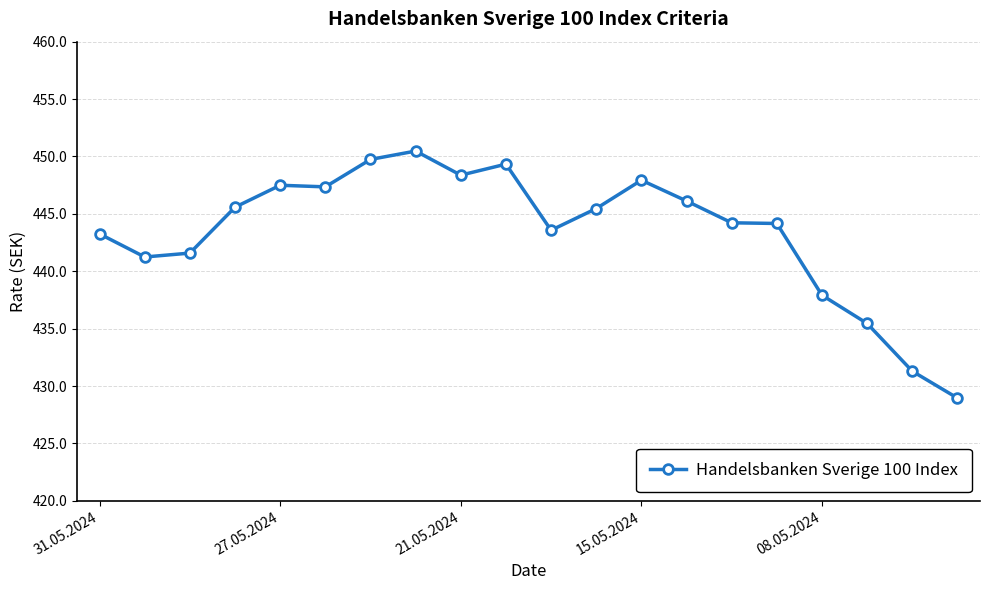

Does the chart have visible grid lines?

Yes